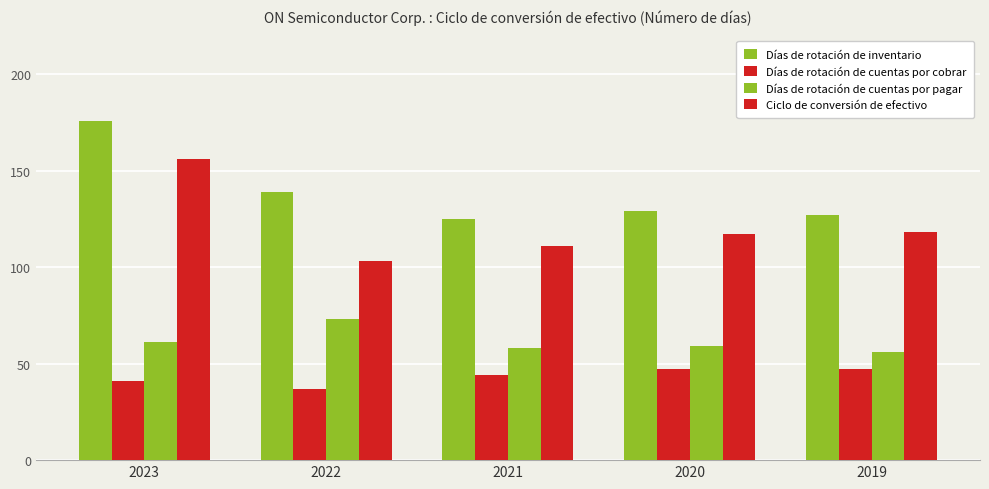

Which category has the lowest value in the Días de rotación de inventario series?

2021